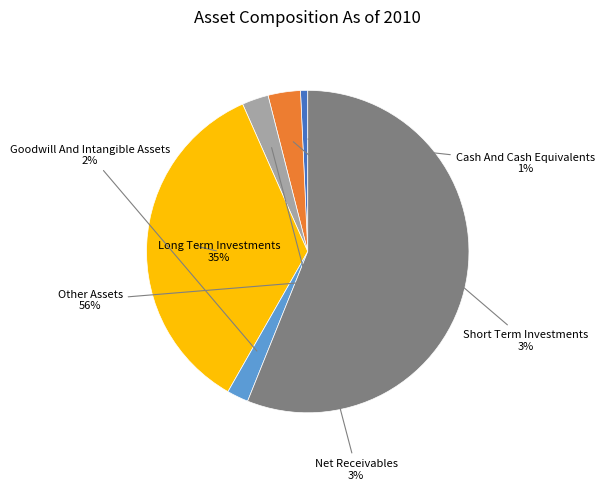

To the nearest percent, what is the average slice percentage?

17%